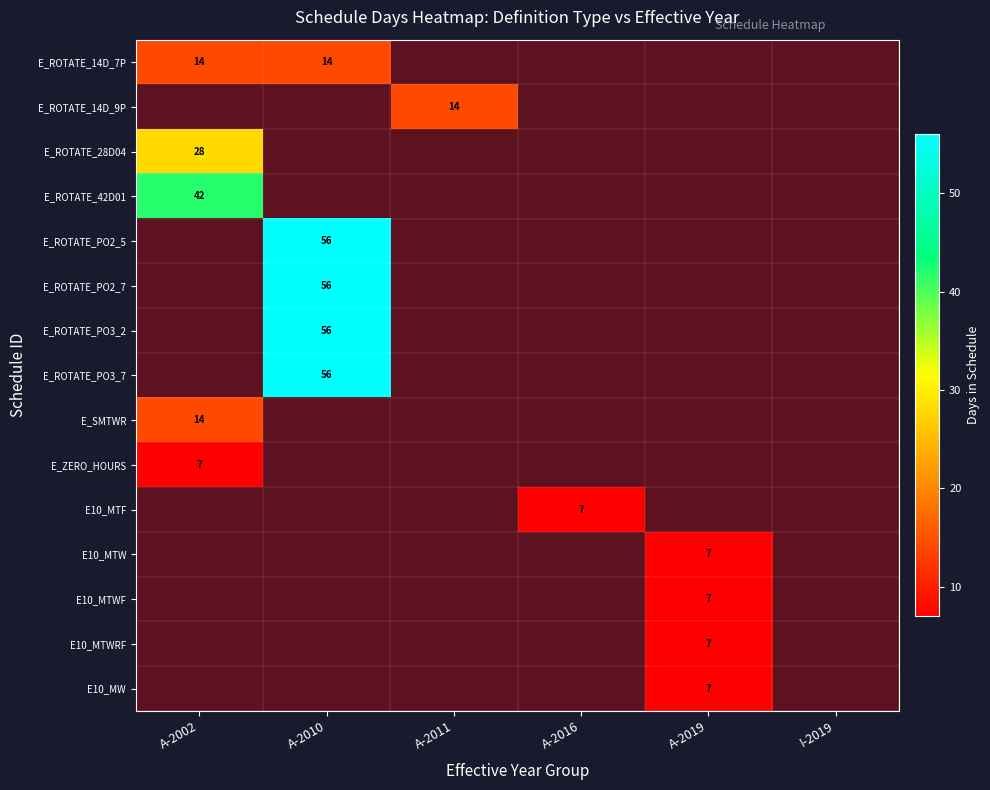

Is it true that E_ROTATE_PO3_2 equals 26 at A-2010?

False